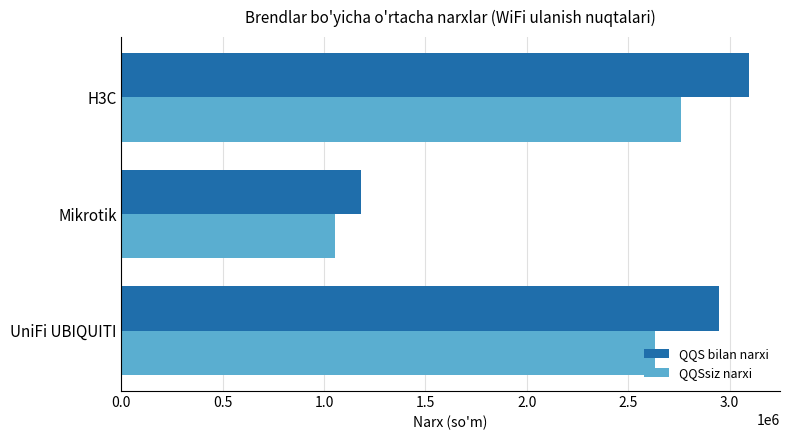

How many values in the QQSsiz narxi series are below 2632786?

1